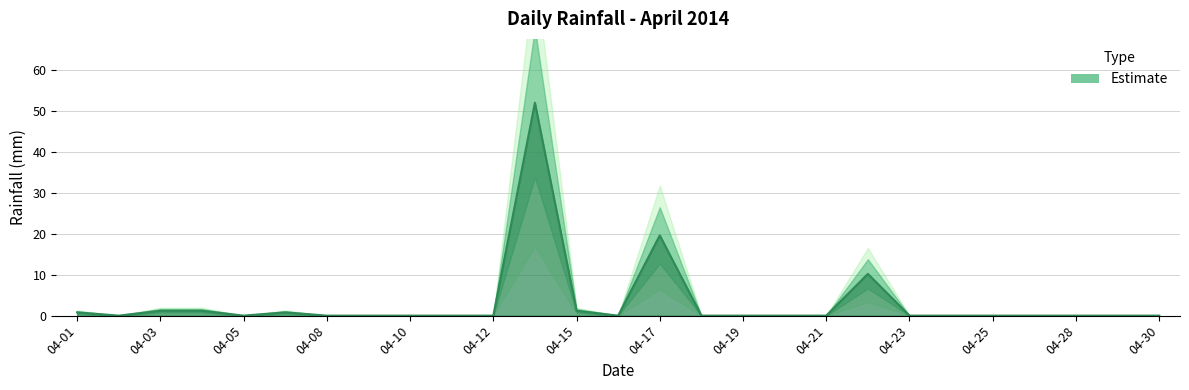

How many points are higher than both their immediate neighbors (excluding endpoints)?

4